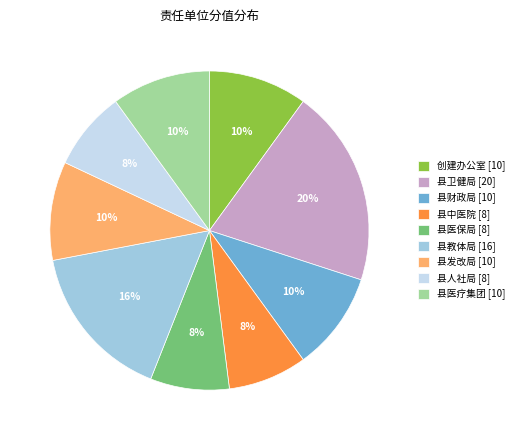

True or false: 县教体局 accounts for 2% of the total.

False